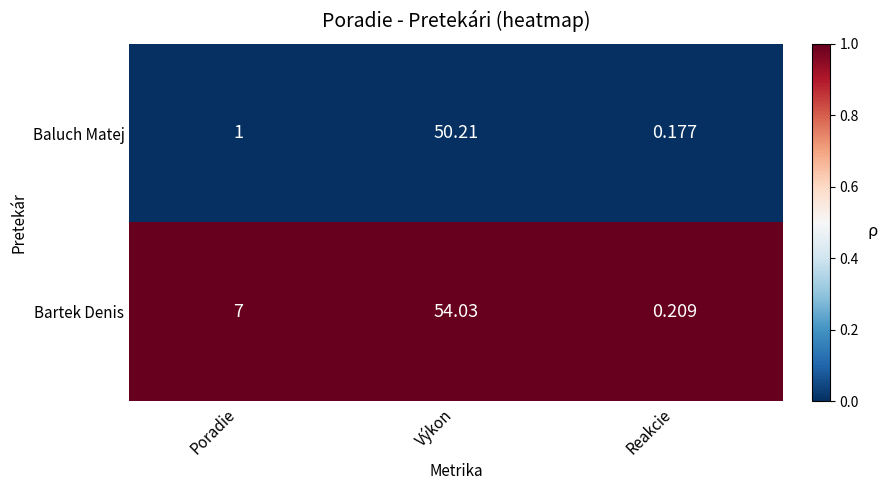

Which series changed the most between Poradie and Reakcie?

Bartek Denis